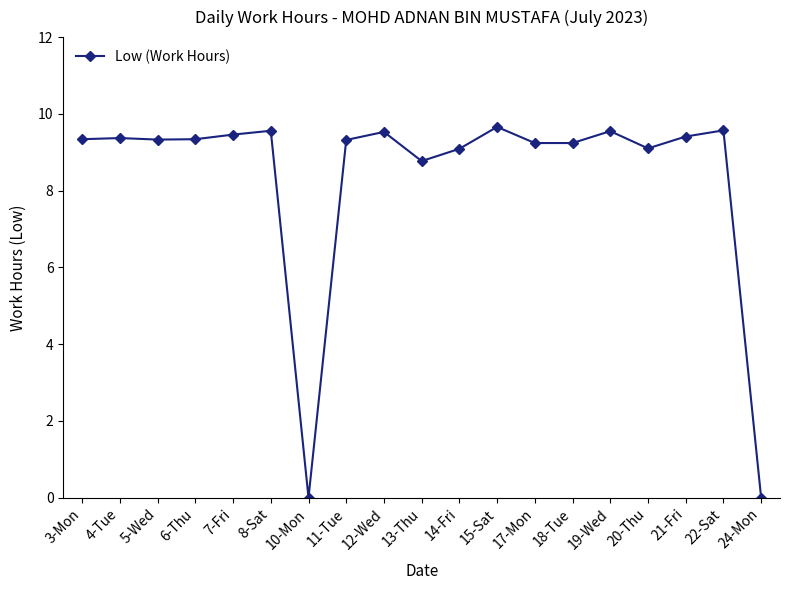

The chart shows a value of 8.8 at 13-Thu. True or false?

True